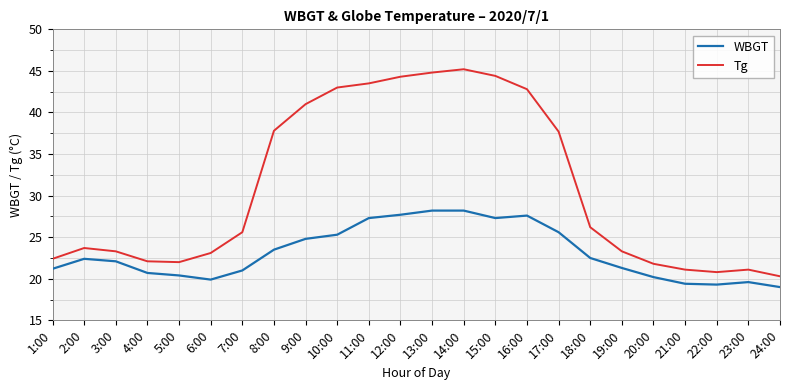

List the series in order of their overall mean, highest first.

Tg, WBGT